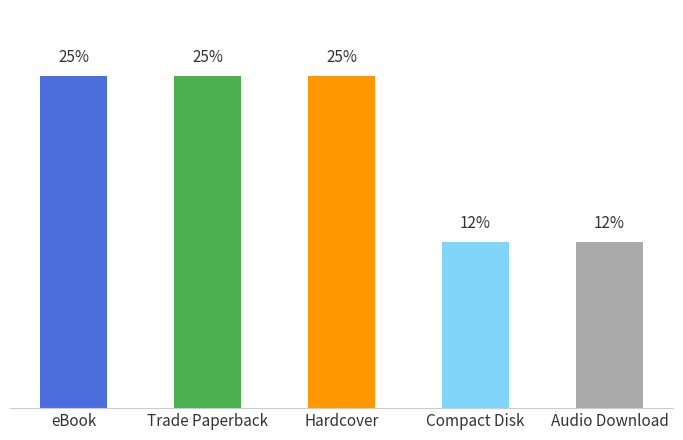

What is the label of the 3rd bar from the left?

Hardcover